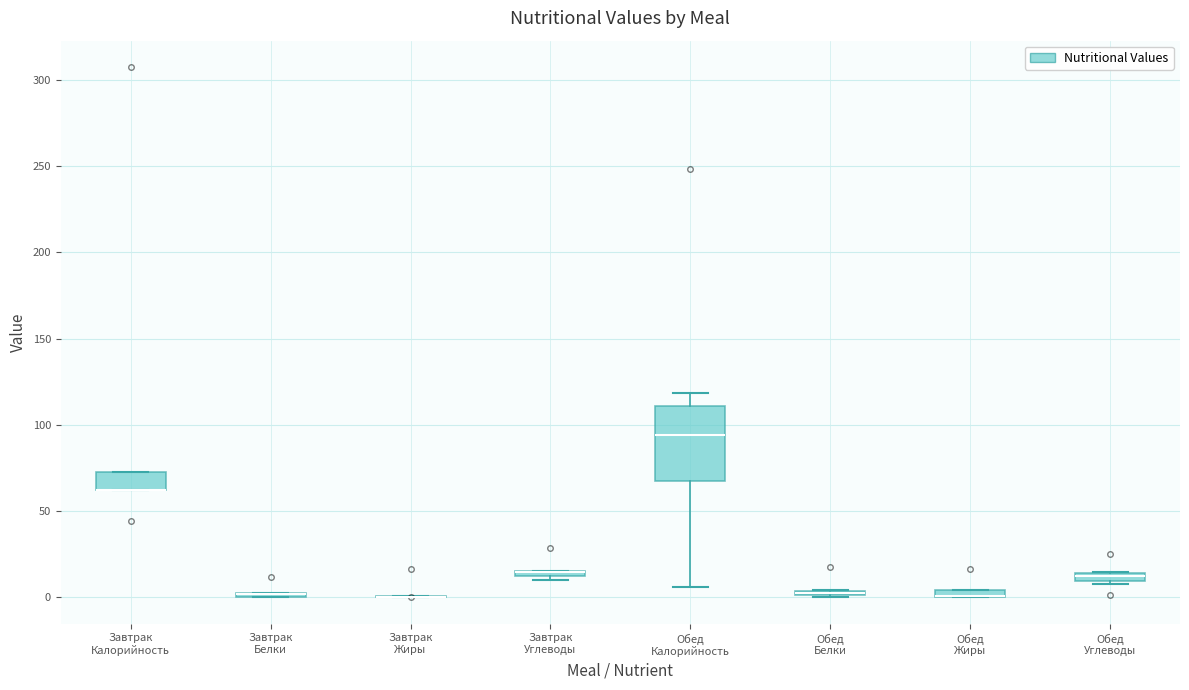

Comparing the boxes themselves (not the whiskers), which one is the tallest?

Обед Калорийность